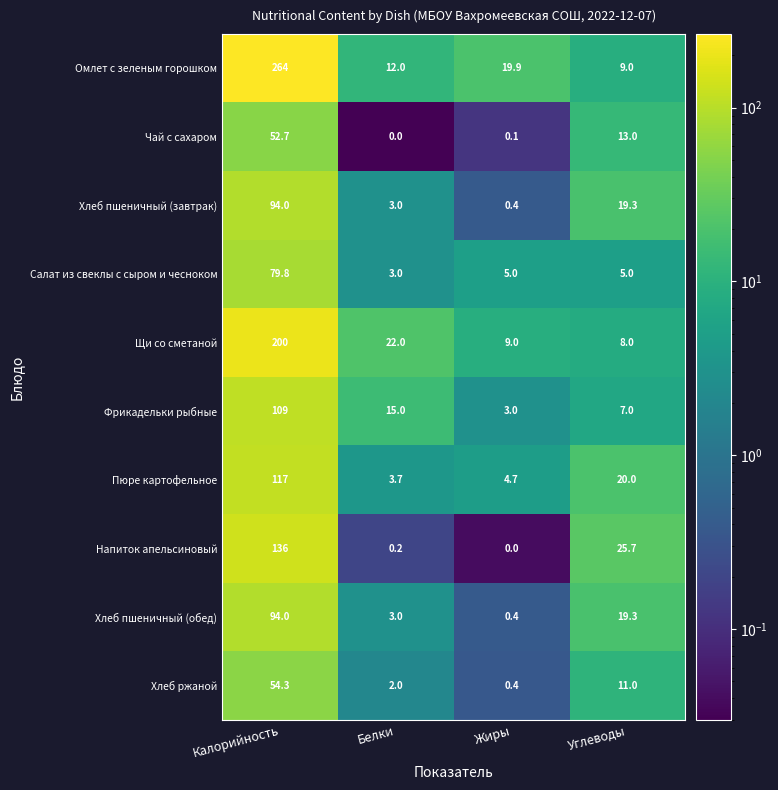

At which category is the sum across all series the highest?

Калорийность